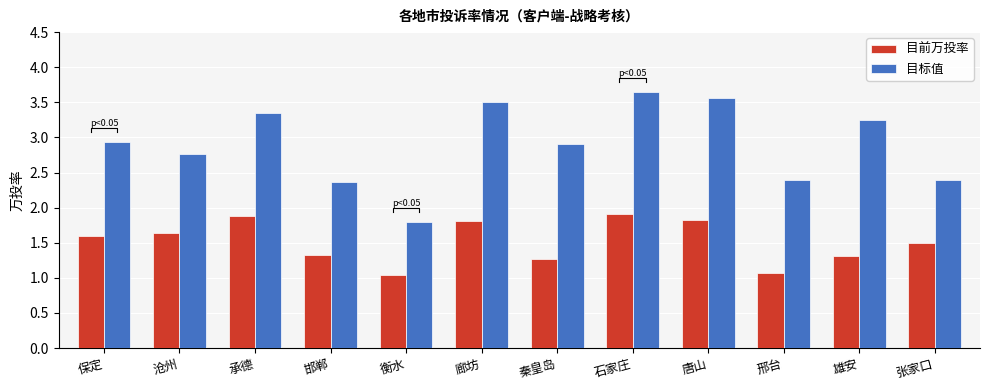

Are the bars horizontal?

No